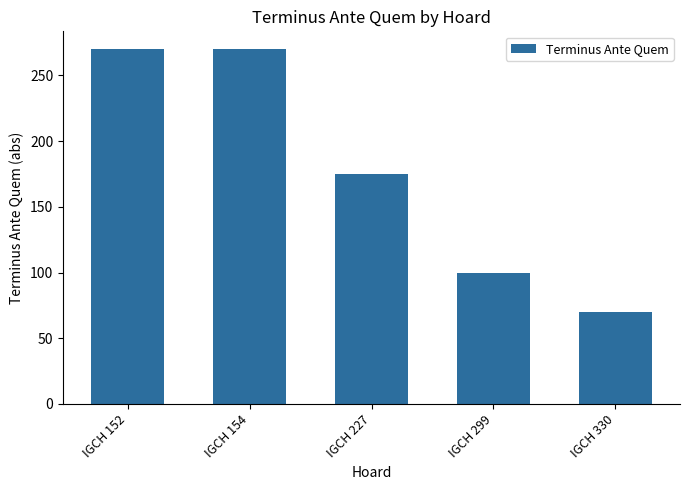

True or false: the data shows 70 at IGCH 330.

True